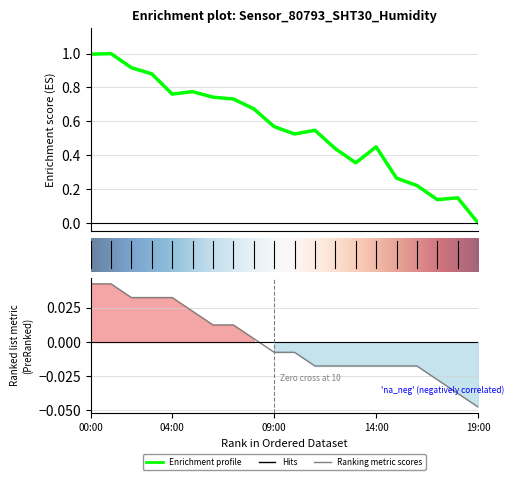

What is the total value across all series at 6?

0.8